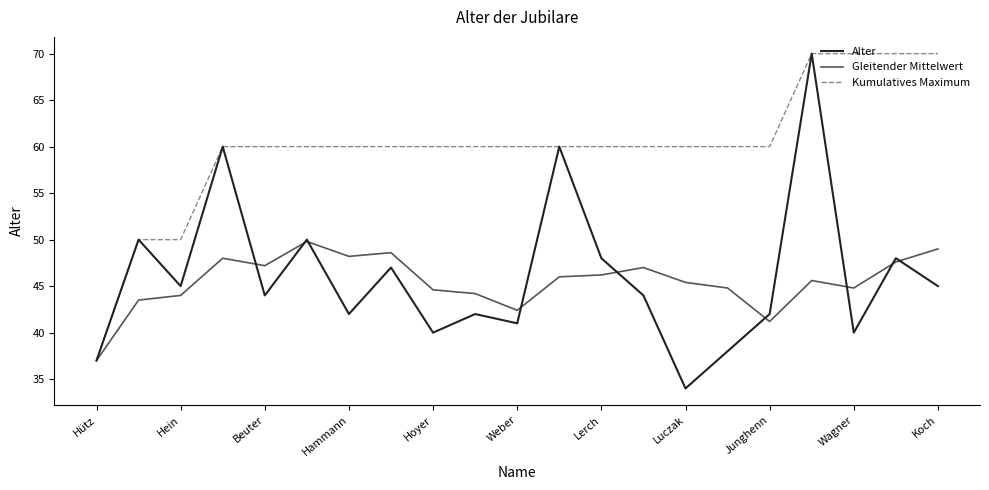

What is the highest value of the Kumulatives Maximum series?

70.0